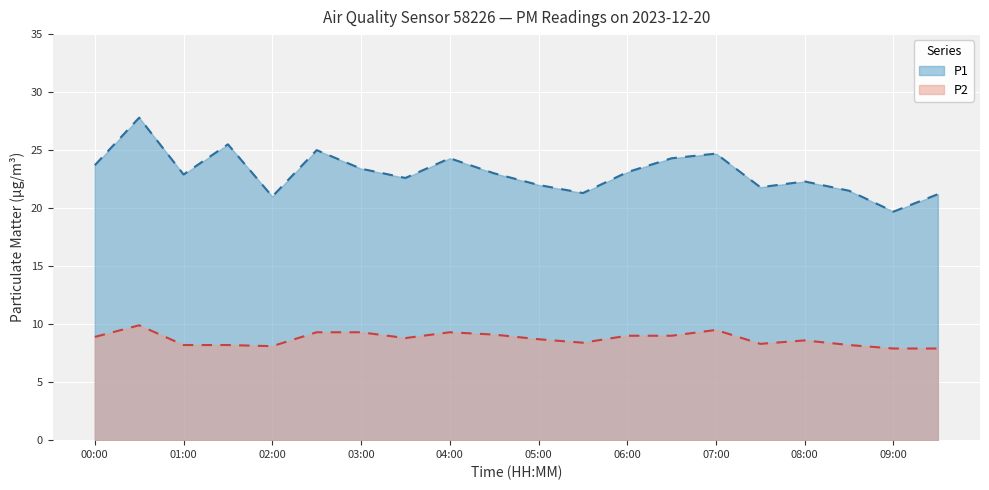

Is it true that P1 equals 21.2 at 09:30?

True